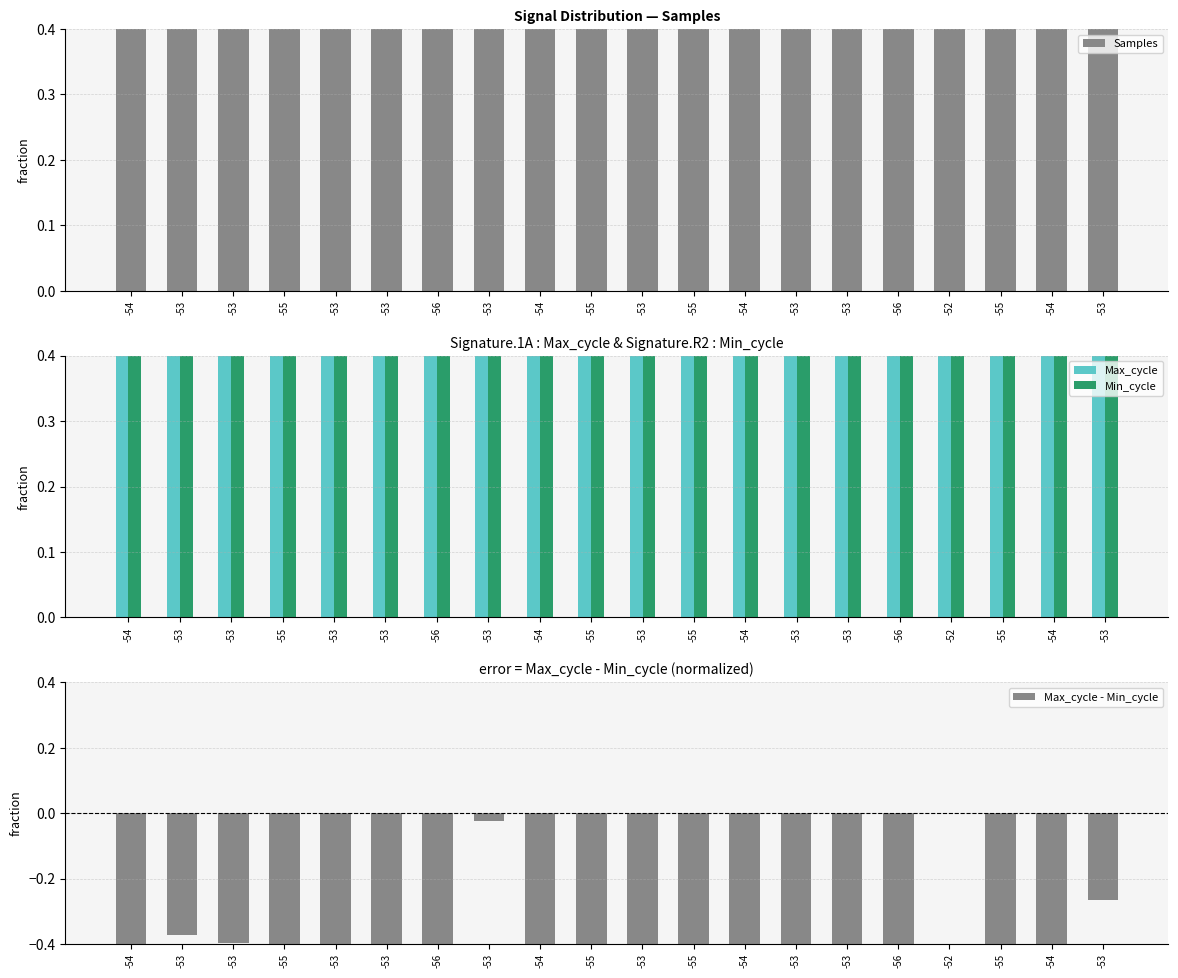

How many groups of bars are there?

20